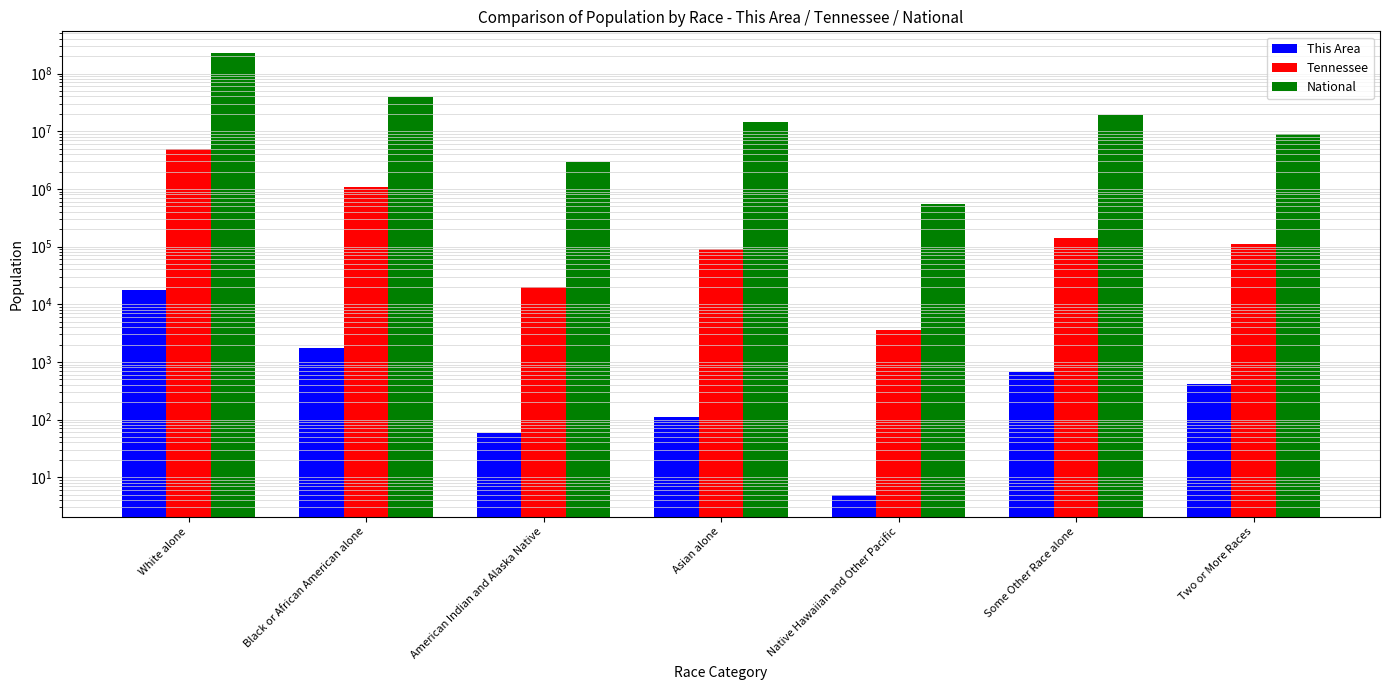

Reading left to right, what are all the values shown in this chart?

This Area: White alone=17983	Black or African American alone=1769	American Indian and Alaska Native=59	Asian alone=110	Native Hawaiian and Other Pacific=5	Some Other Race alone=673	Two or More Races=406
Tennessee: White alone=4921948	Black or African American alone=1057315	American Indian and Alaska Native=19994	Asian alone=91242	Native Hawaiian and Other Pacific=3642	Some Other Race alone=141955	Two or More Races=110009
National: White alone=223553265	Black or African American alone=38929319	American Indian and Alaska Native=2932248	Asian alone=14674252	Native Hawaiian and Other Pacific=540013	Some Other Race alone=19107368	Two or More Races=9009073